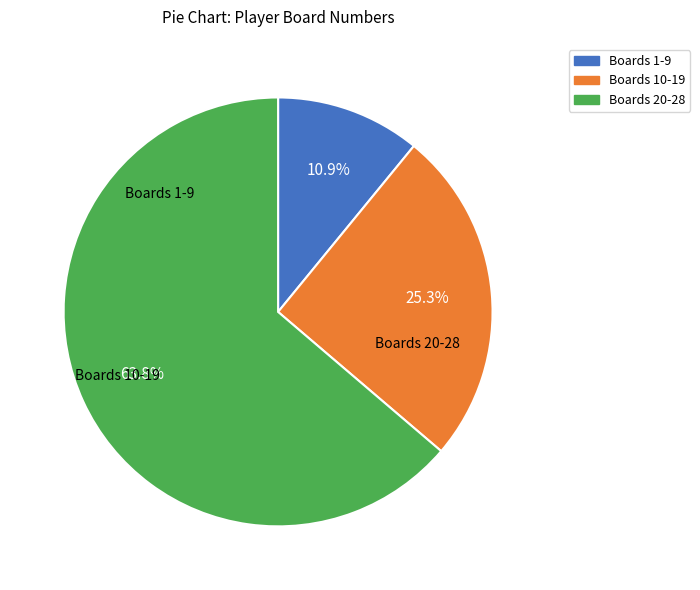

Does any single category account for the majority?

Yes